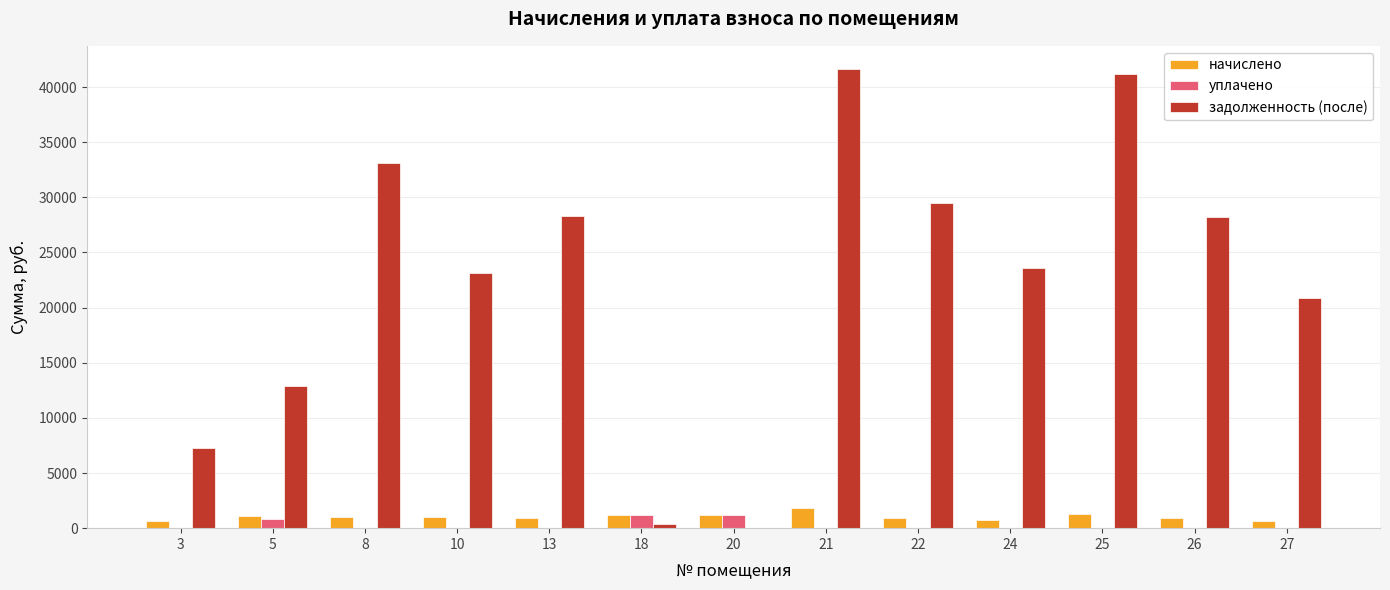

Which series has the largest total across all categories?

задолженность (после)